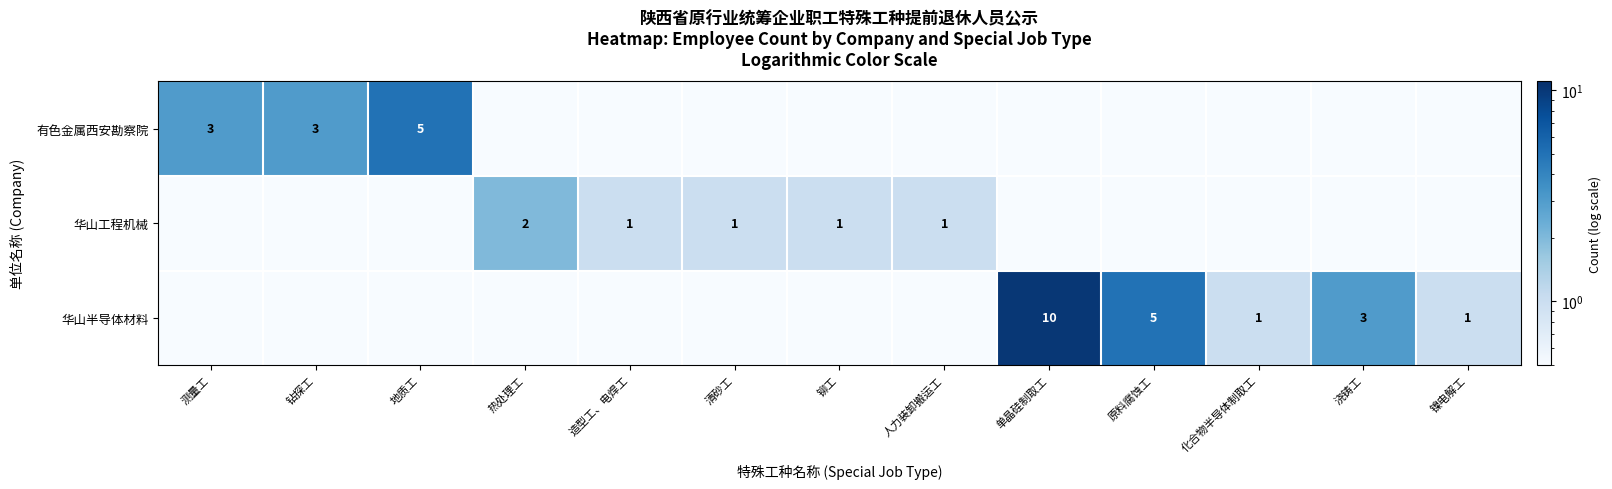

Count the number of data series in this chart.

3